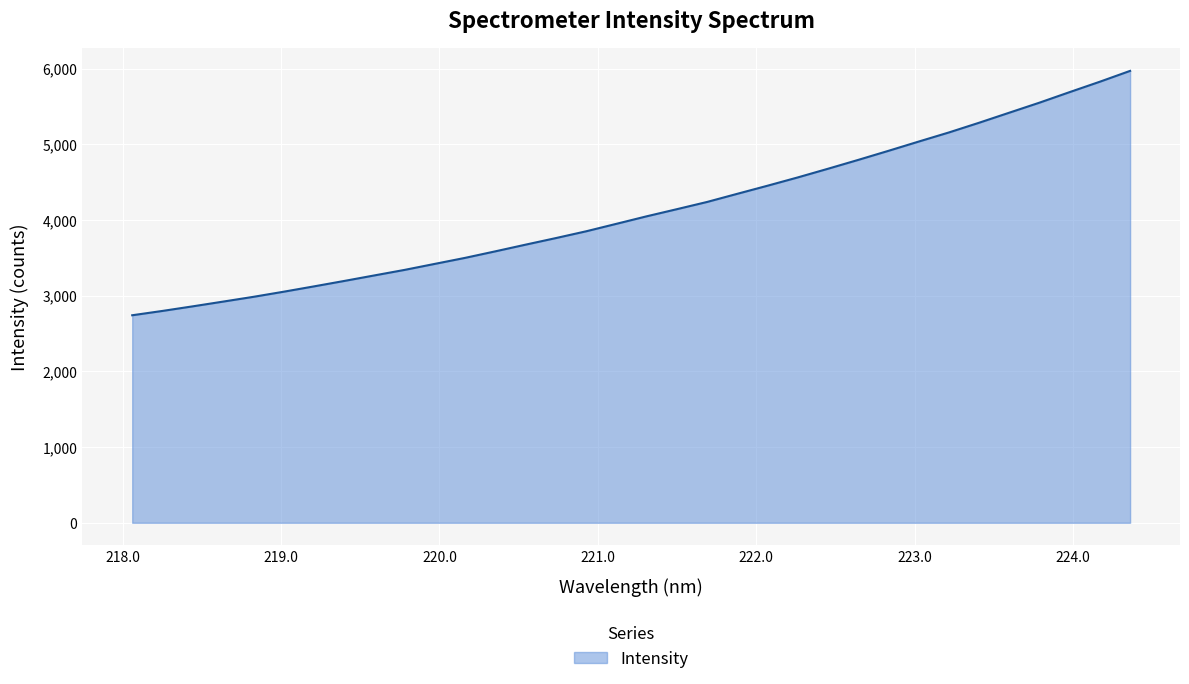

What is the greatest value displayed?

5970.6